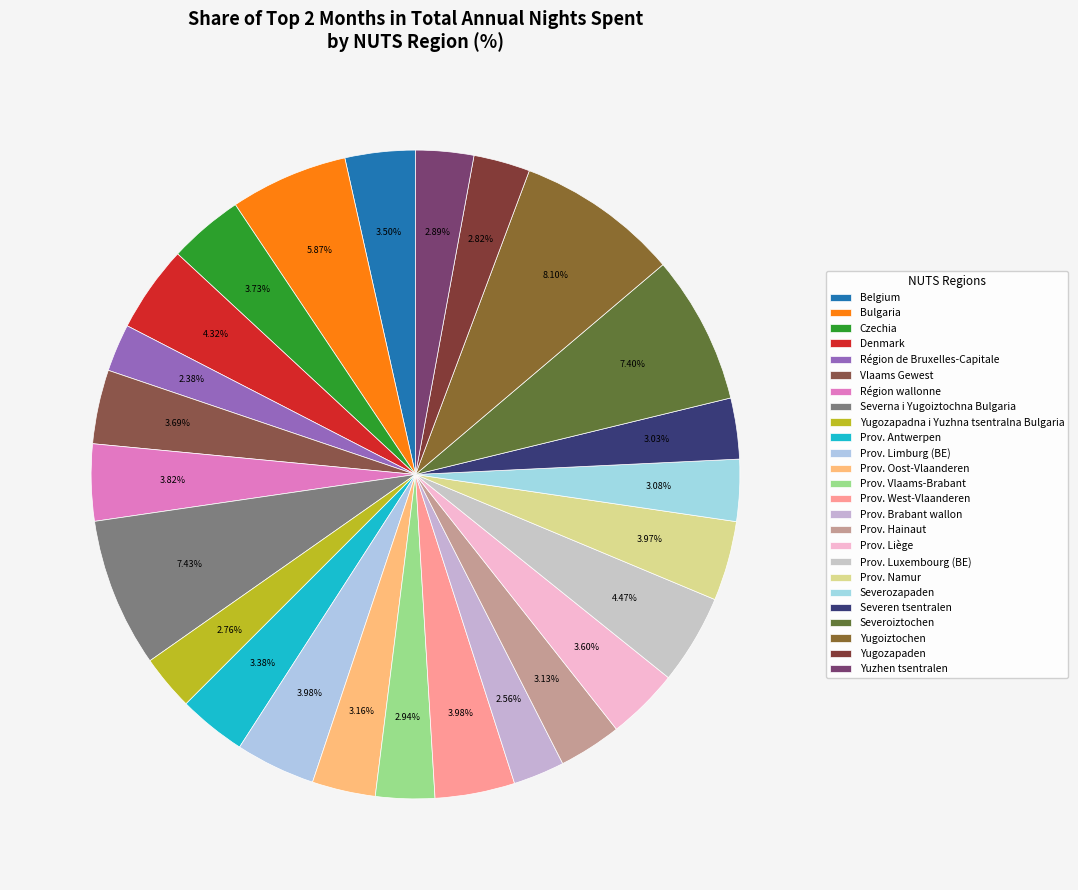

How many slices are in this pie chart?

25